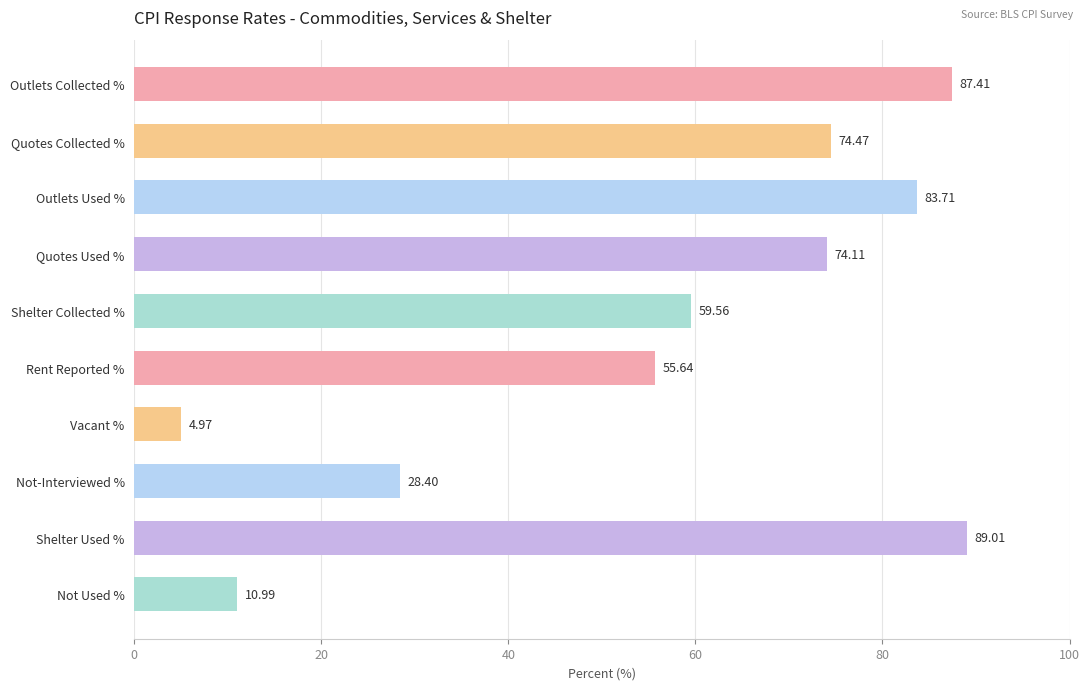

Rank the categories by value from highest to lowest.

Shelter Used %, Outlets Collected %, Outlets Used %, Quotes Collected %, Quotes Used %, Shelter Collected %, Rent Reported %, Not-Interviewed %, Not Used %, Vacant %